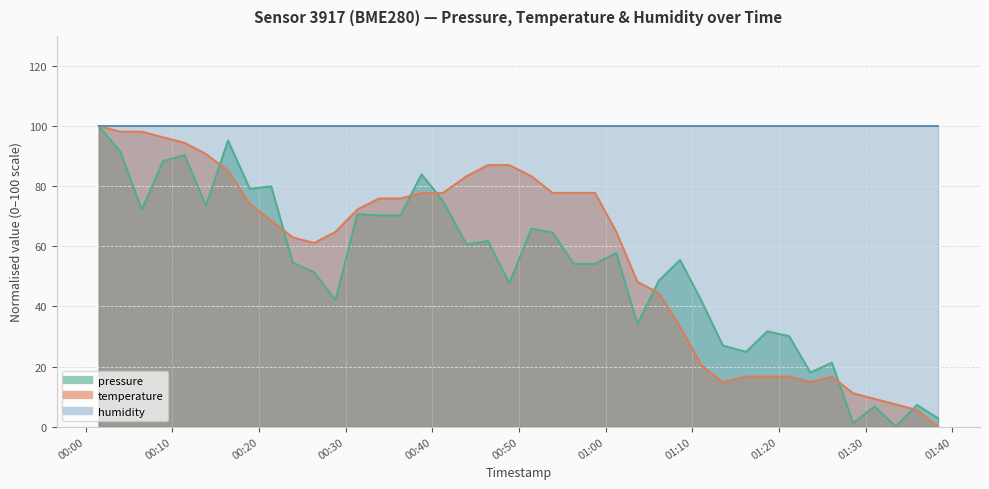

What is the difference between the second highest and second lowest values in the pressure series?

94.0